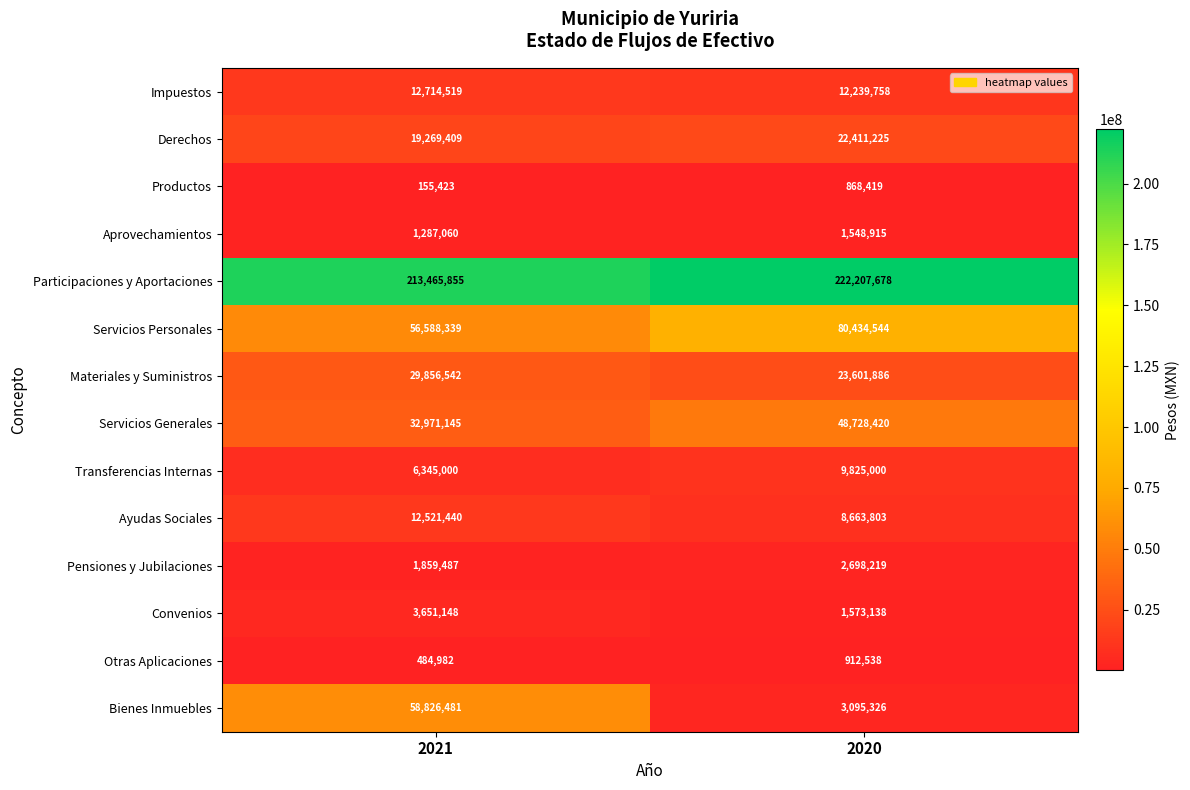

At which category does the chart reach its peak across all series?

2020